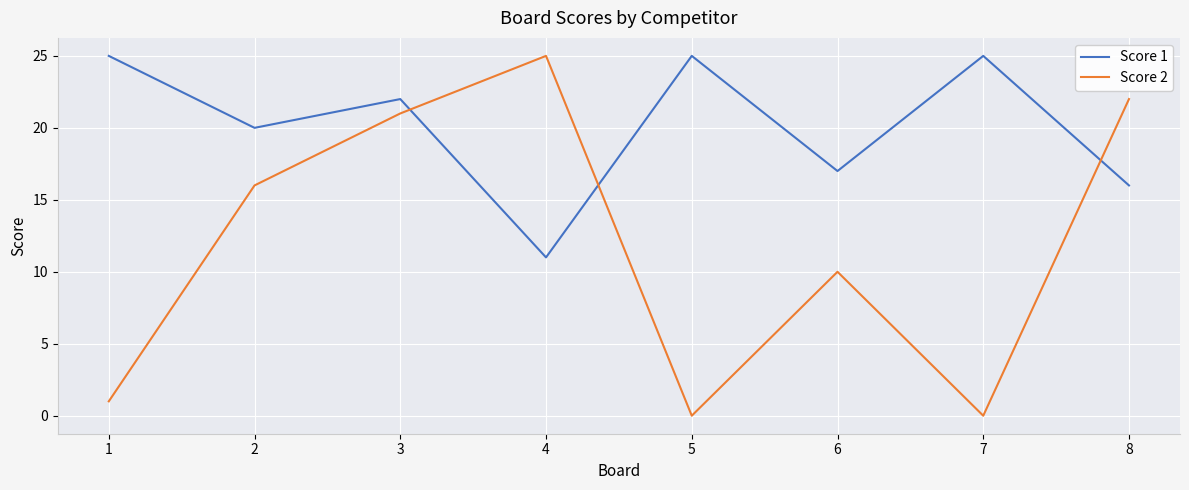

True or false: Score 1 has a value of 25 at 5.

True